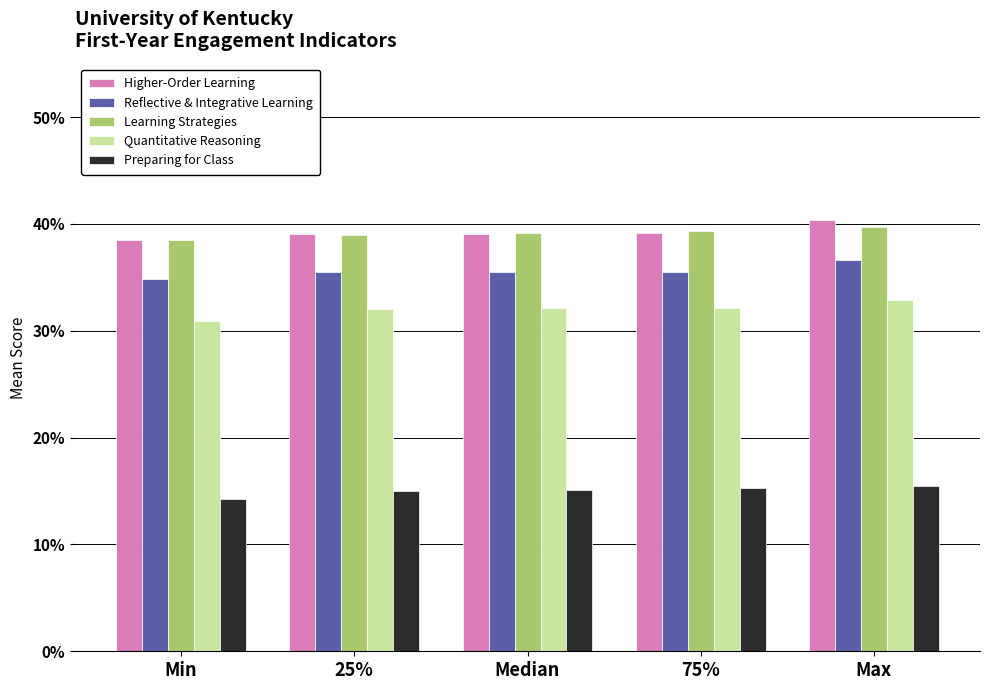

The Reflective & Integrative Learning series shows 35.5 at 25%. True or false?

True